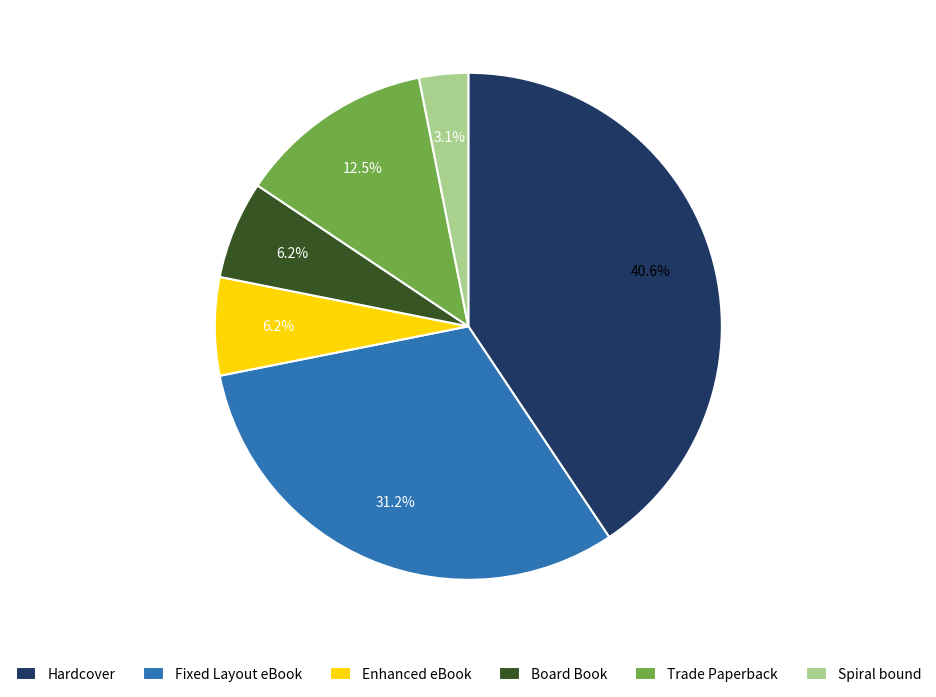

Count the number of slices in the pie.

6